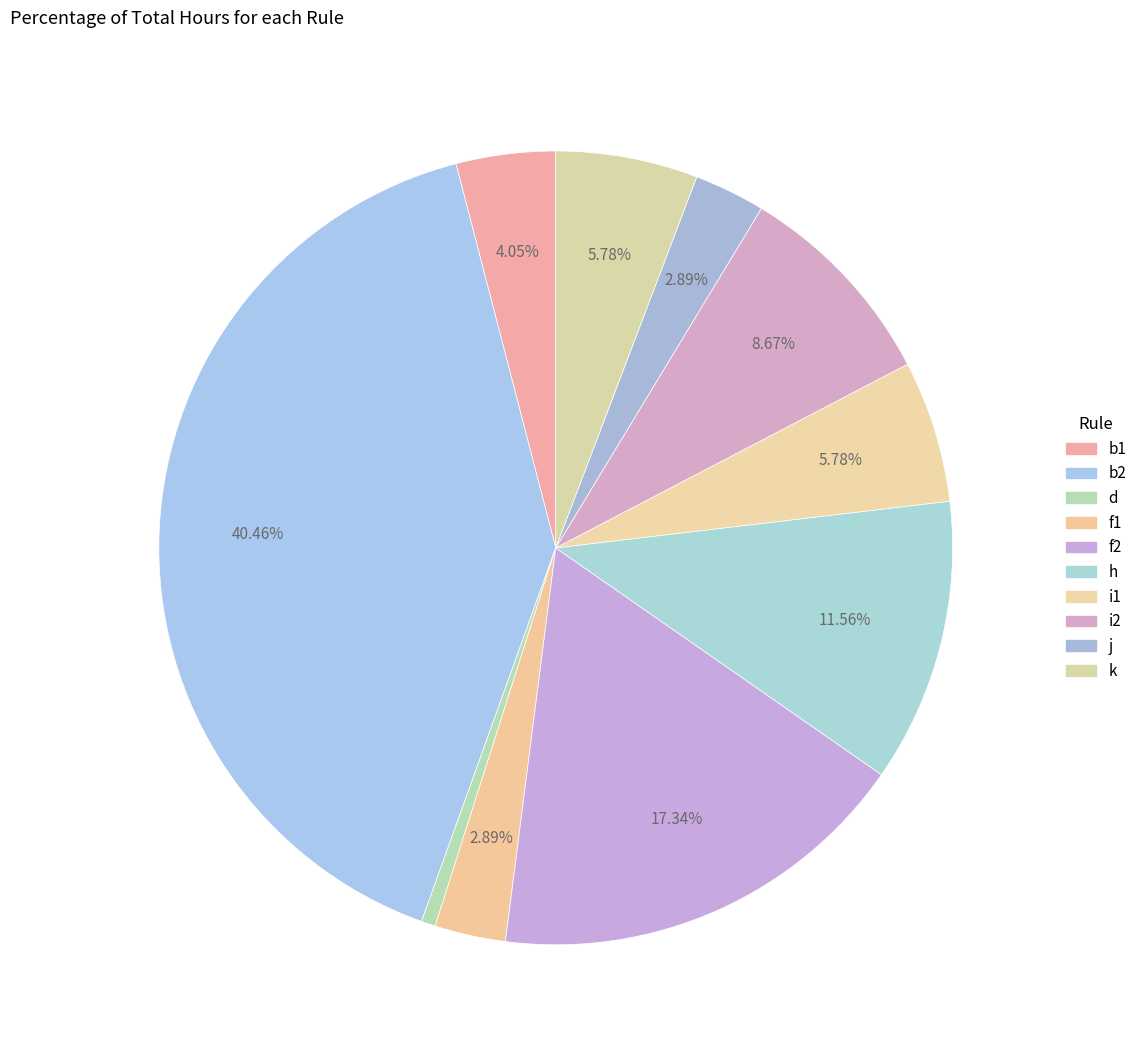

Which category has the biggest portion of the pie?

b2